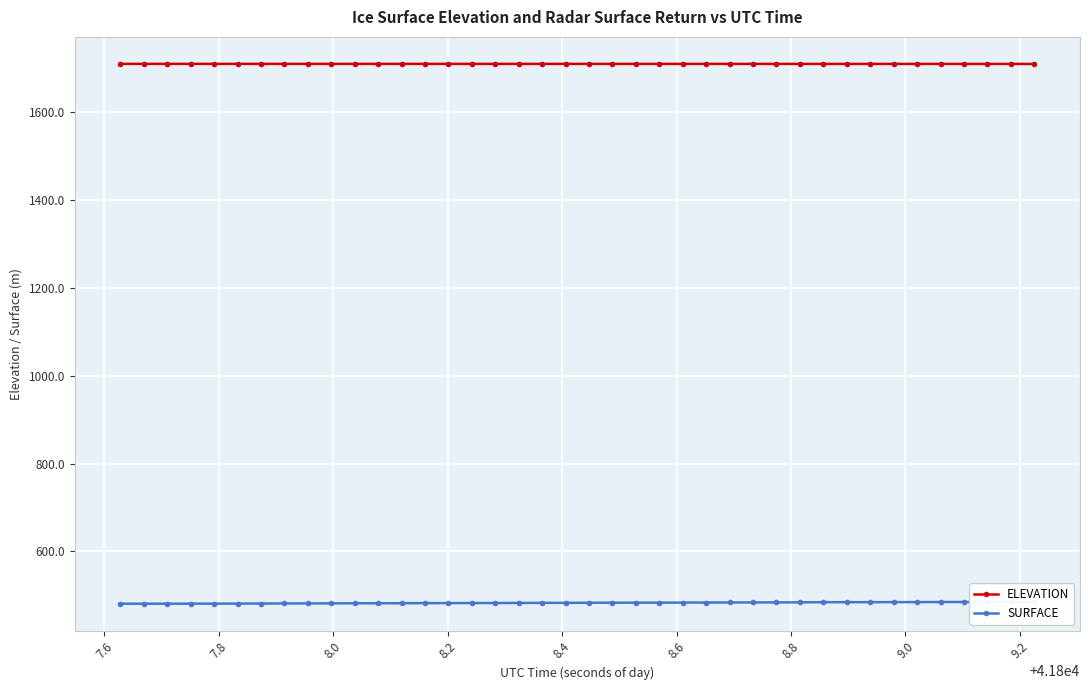

What is the value of the ELEVATION point at the 32nd from the left?

1710.4